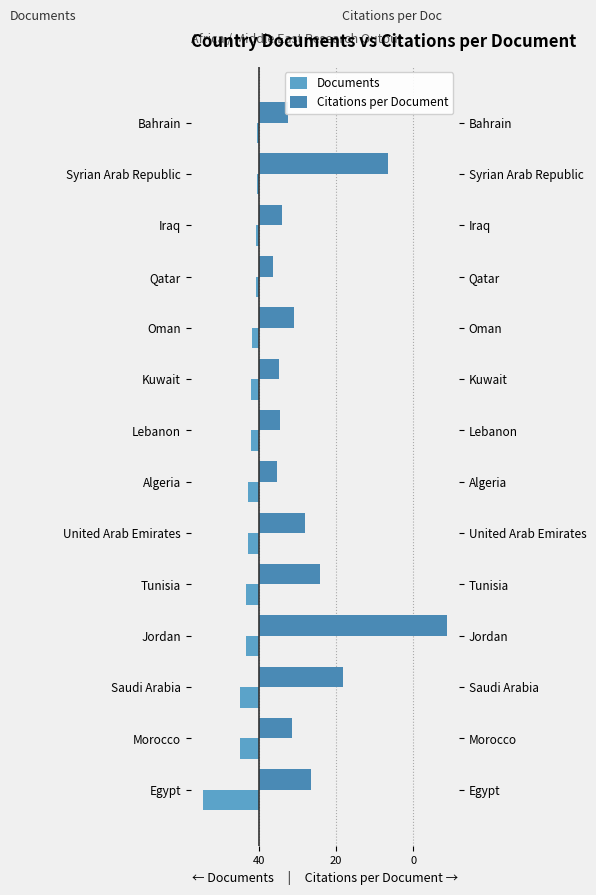

What is the sum of all Citations per Document values?

490.8